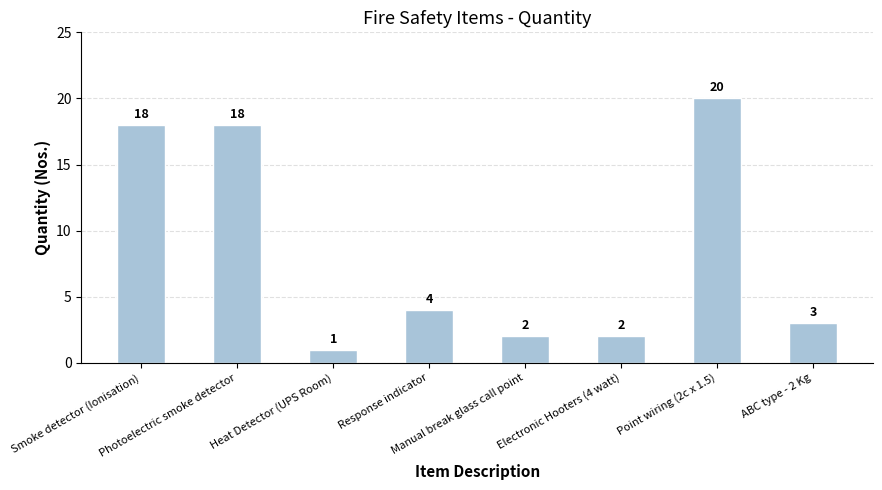

What is the sum of all values?

68